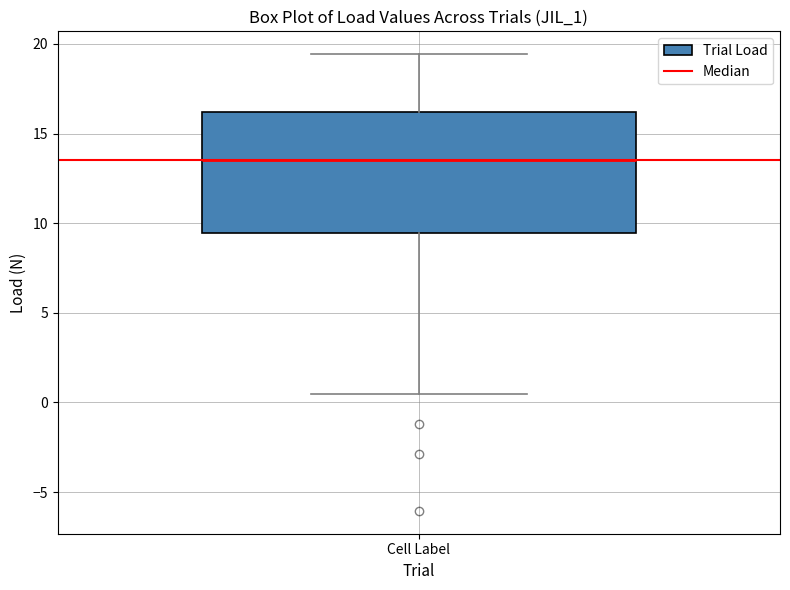

Transcribe this box plot: give where the median line is, the range the box spans, and where the two whiskers end, as read against the y-axis. The values are not printed on the chart, so give them approximately, as read against the axis.

median 13.5, box 9.5 to 16.0, whiskers 0.5 to 19.5